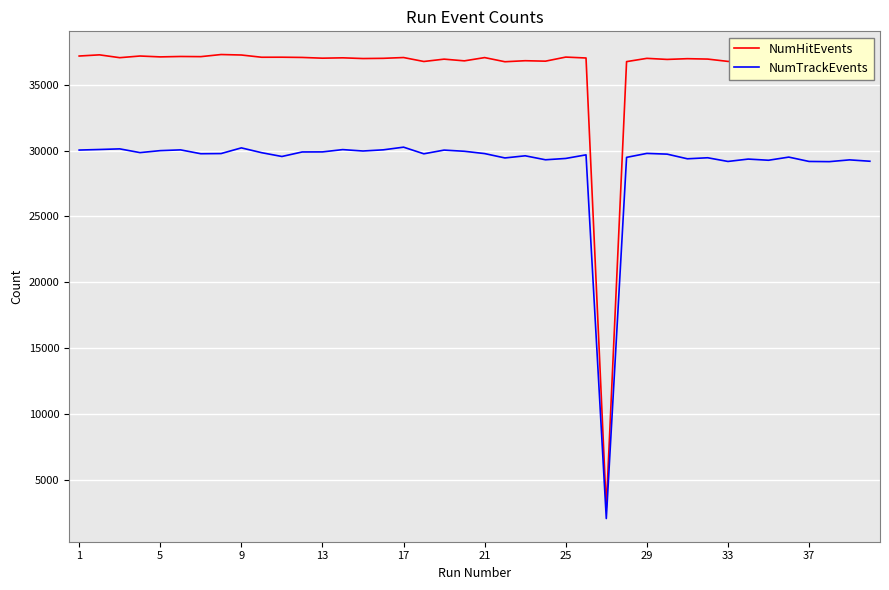

In NumTrackEvents, how many points are lower than both neighbors (excluding endpoints)?

12